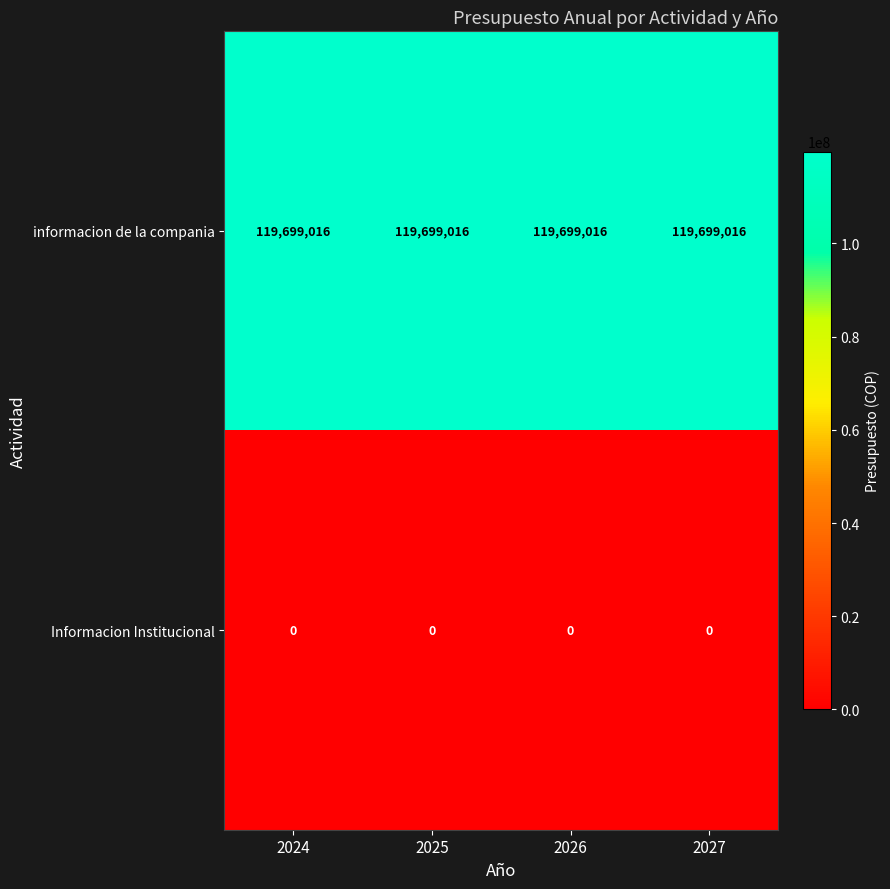

What value does the informacion de la compania series have at 2025?

119699016